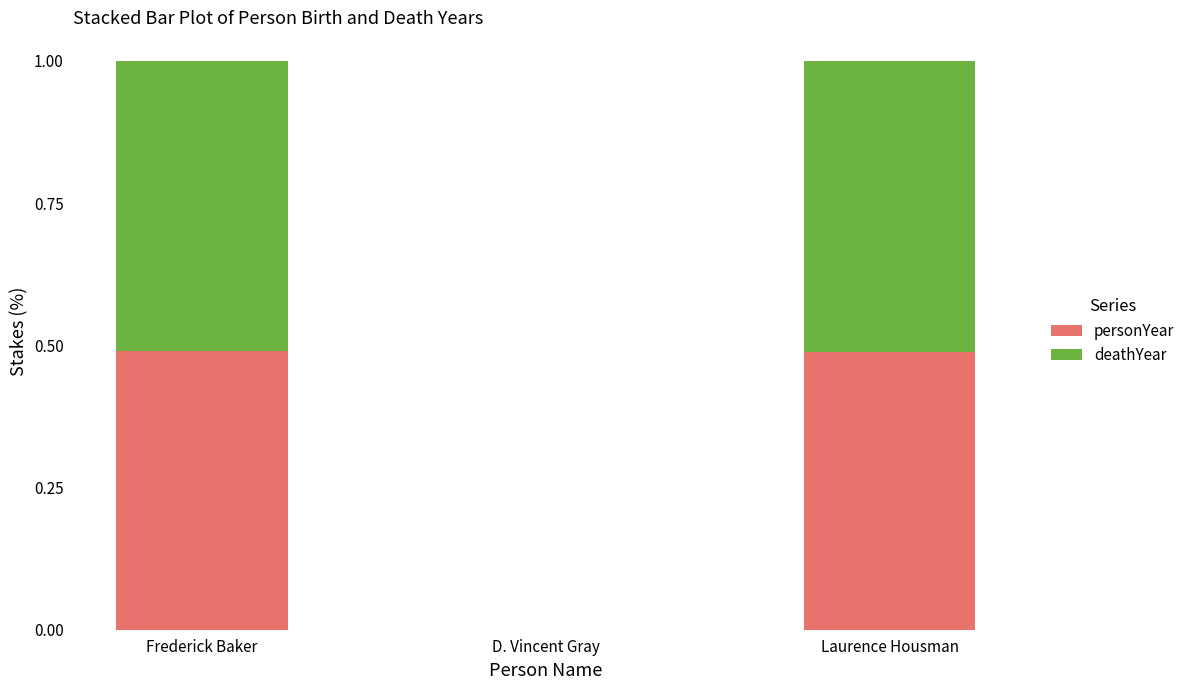

True or false: personYear has a value of 0.8 at Frederick Baker.

False